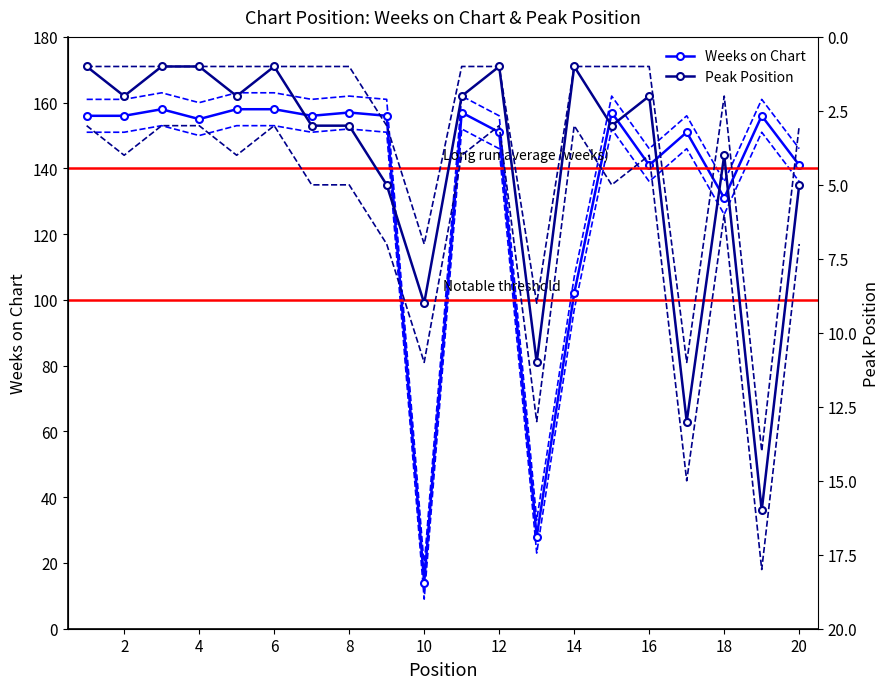

True or false: Weeks on Chart has more than 1 points higher than both neighbors.

True